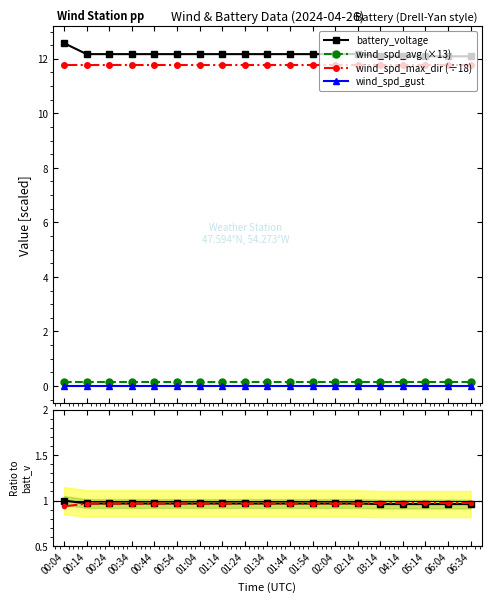

True or false: battery_voltage has a value of 0.7 at 00:14.

False